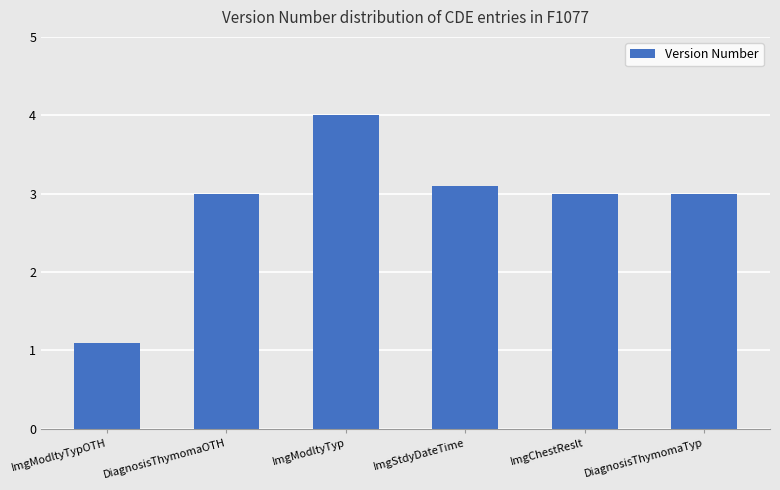

Is it true that the value at DiagnosisThymomaTyp is 3.0?

True